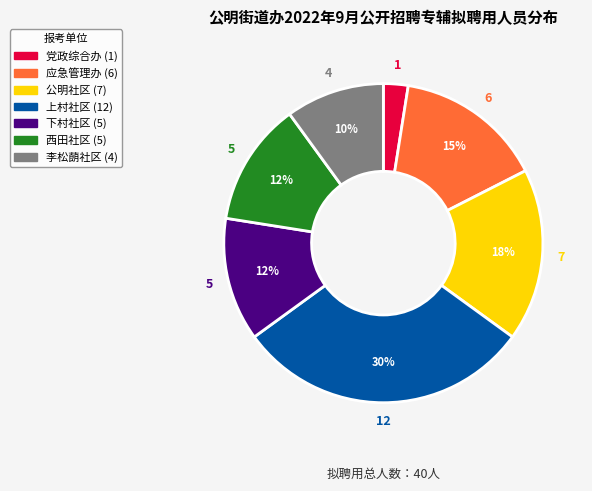

Do 下村社区 and 党政综合办 together represent more than half of the pie?

No